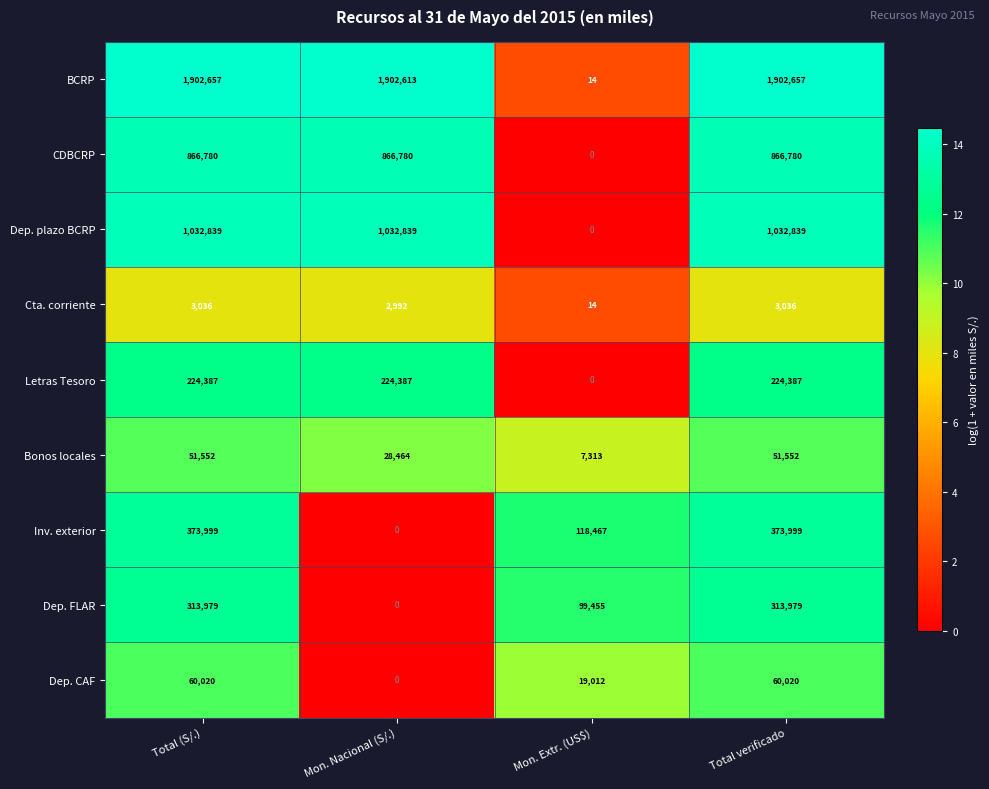

Rank the series at Total (S/.) from lowest to highest value.

Cta. corriente, Bonos locales, Dep. CAF, Letras Tesoro, Dep. FLAR, Inv. exterior, CDBCRP, Dep. plazo BCRP, BCRP